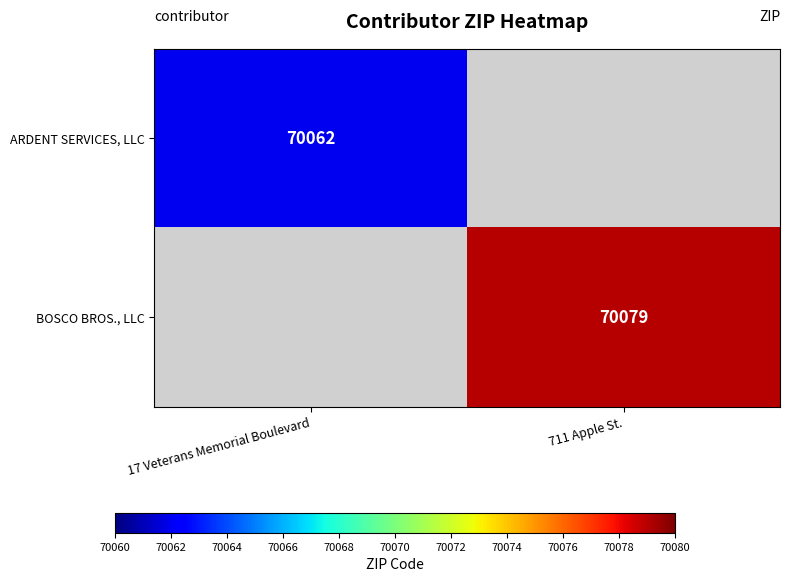

What is the minimum value shown in the chart?

70062.0